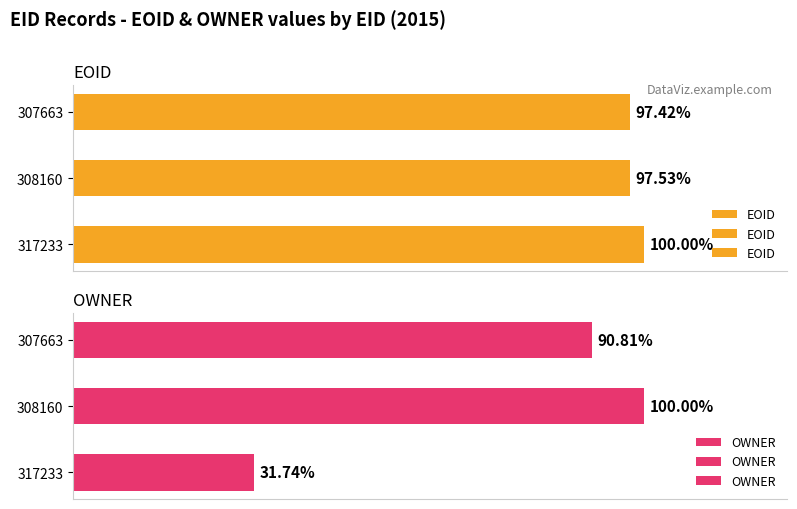

The OWNER series shows 249740 at 308160. True or false?

False